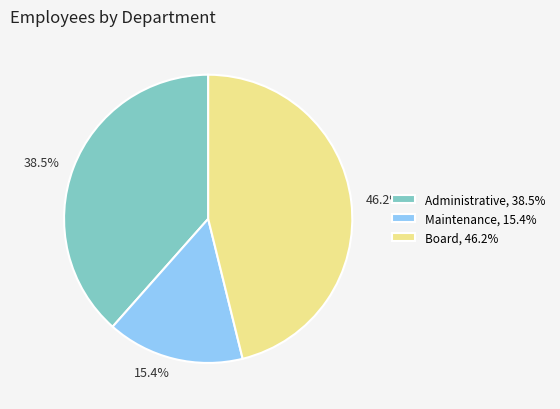

To the nearest percent, what portion does Maintenance represent?

15%